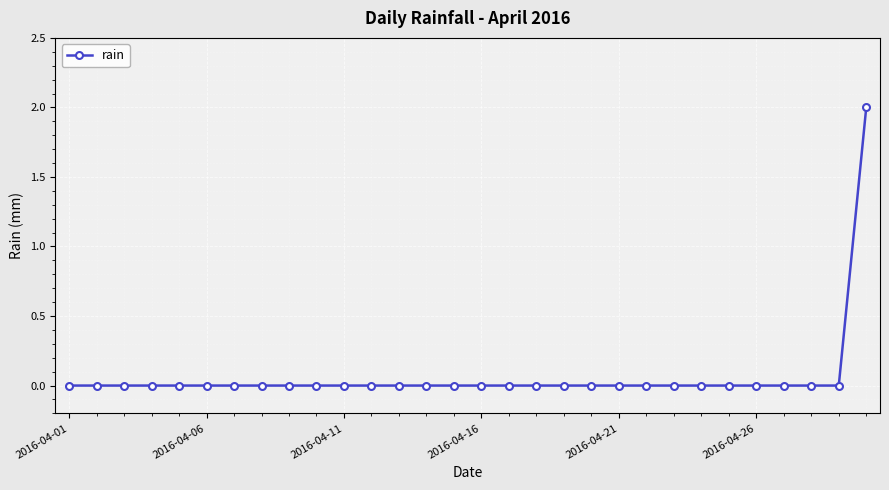

Reading left to right, list all the values displayed in this chart.

0	0	0	0	0	0	0	0	0	0	0	0	0	0	0	0	0	0	0	0	0	0	0	0	0	0	0	0	0	2